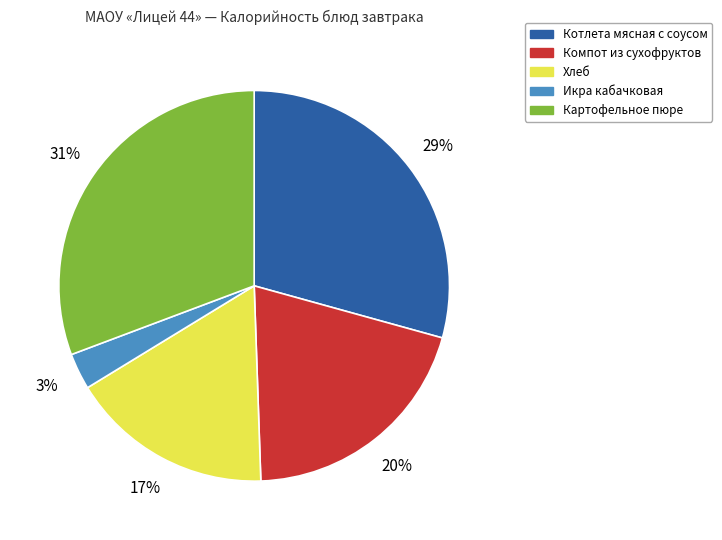

To the nearest percent, what is the difference between the Котлета мясная с соусом and Компот из сухофруктов slice percentages?

9%